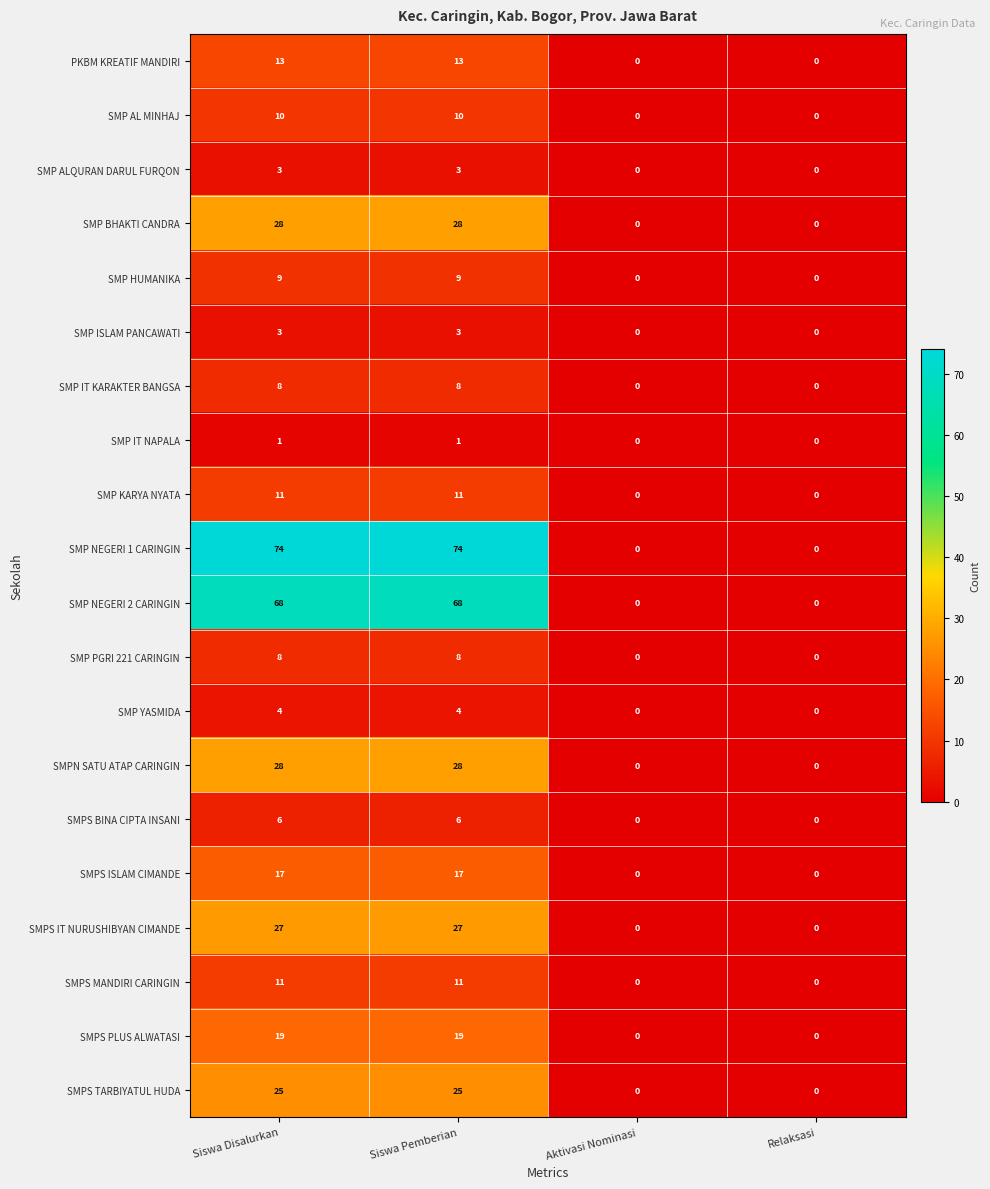

Which series has the largest total across all categories?

SMP NEGERI 1 CARINGIN